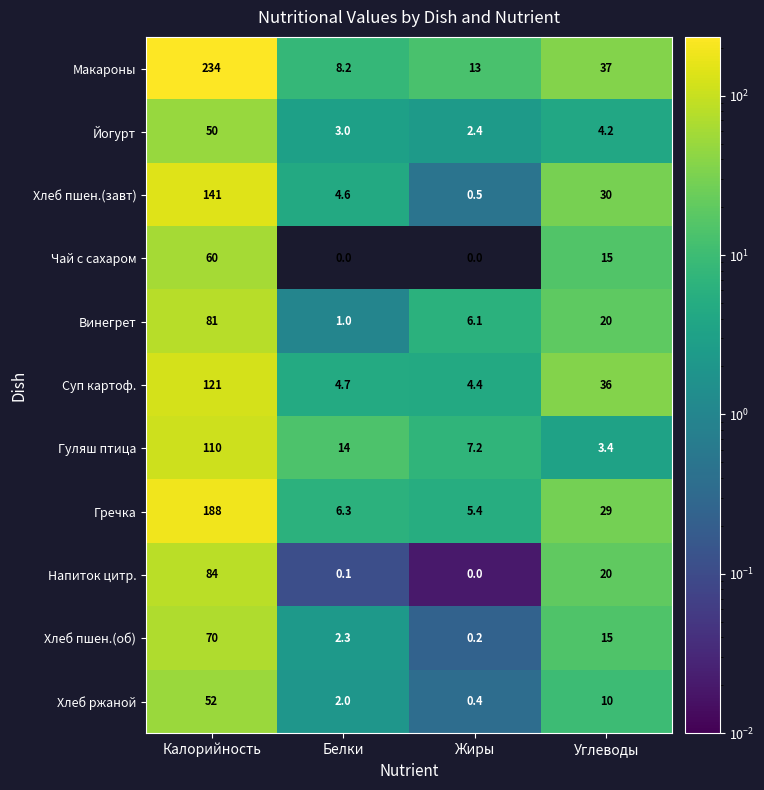

At which label does Макароны reach its peak?

Калорийность